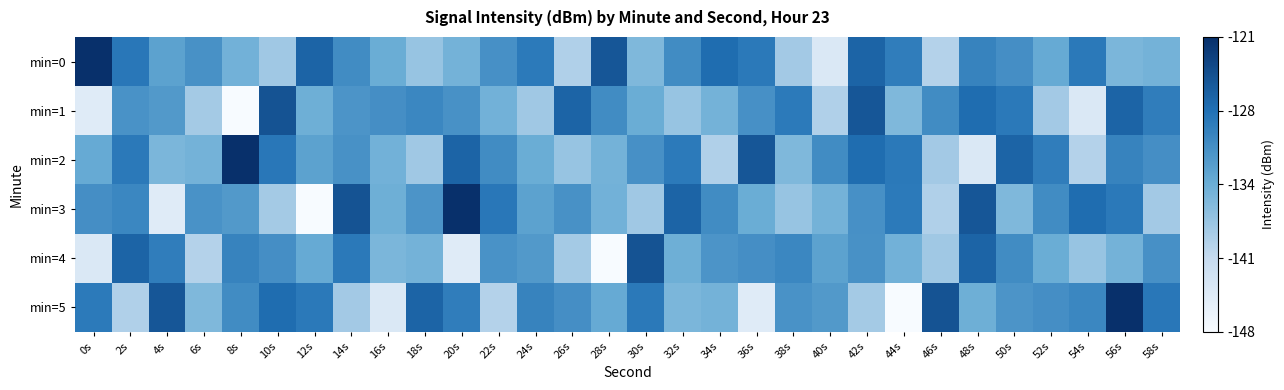

What is the total value across all series at 52s?

-797.5